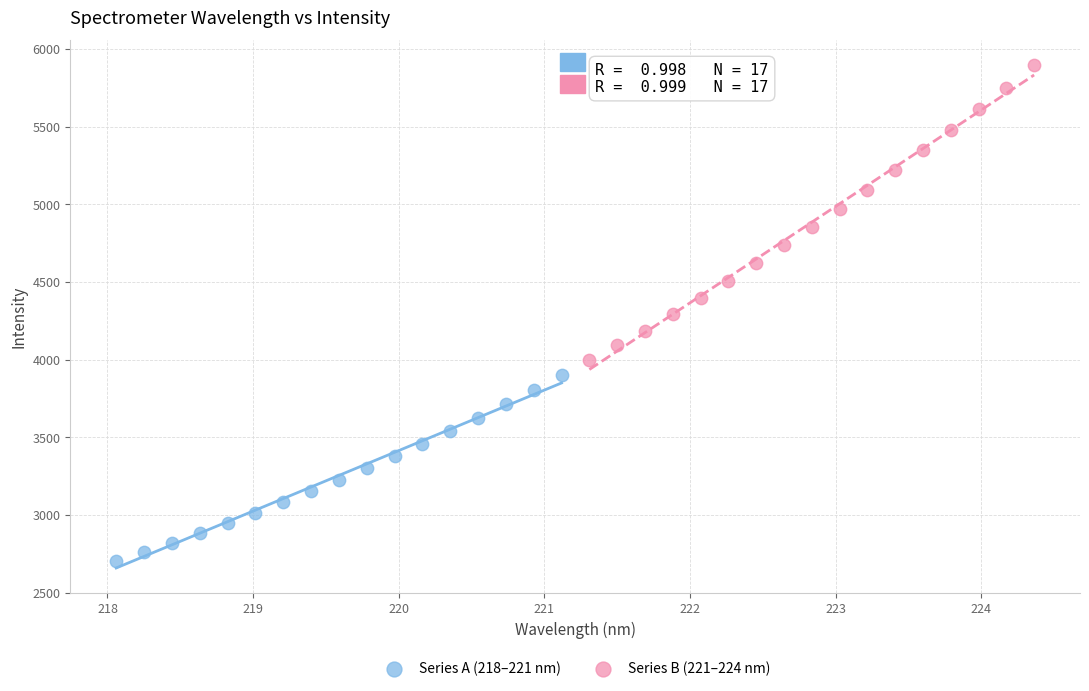

Which series reaches the maximum Y coordinate?

Series B (221–224 nm)